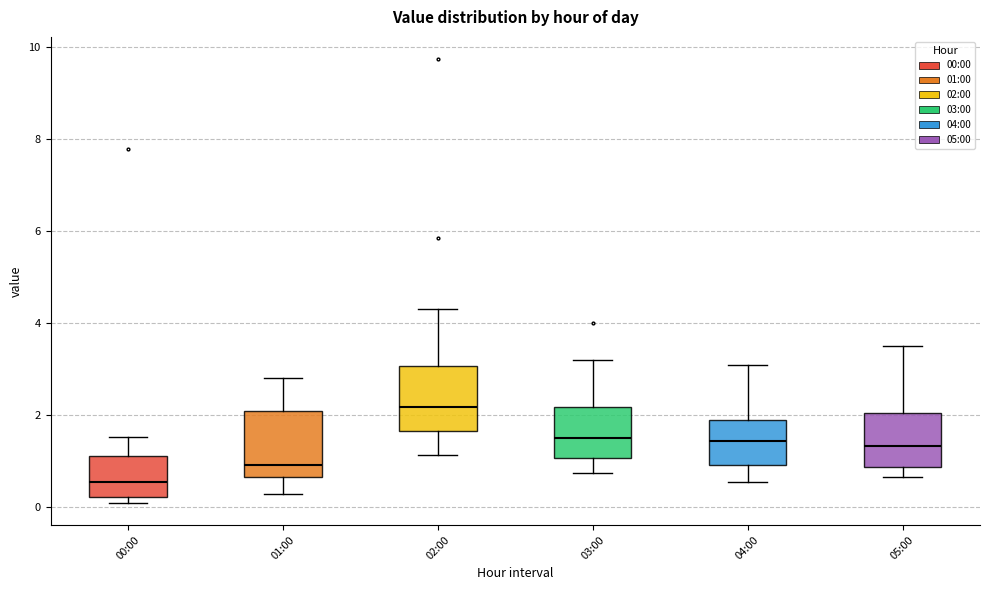

Reading left to right, read every box against the y-axis: the position of its median line, the range the box covers, and the ends of its whiskers. The values are not printed on the chart, so give them approximately, as read against the axis.

00:00: median 0.6, box 0.2 to 1.2, whiskers 0.2 (just below the box's lower edge) to 1.6
01:00: median 1.0, box 0.6 to 2.2, whiskers 0.4 to 2.8
02:00: median 2.2, box 1.6 to 3.0, whiskers 1.2 to 4.4
03:00: median 1.6, box 1.0 to 2.2, whiskers 0.8 to 3.2
04:00: median 1.4, box 1.0 to 1.8, whiskers 0.6 to 3.2
05:00: median 1.4, box 0.8 to 2.0, whiskers 0.6 to 3.6